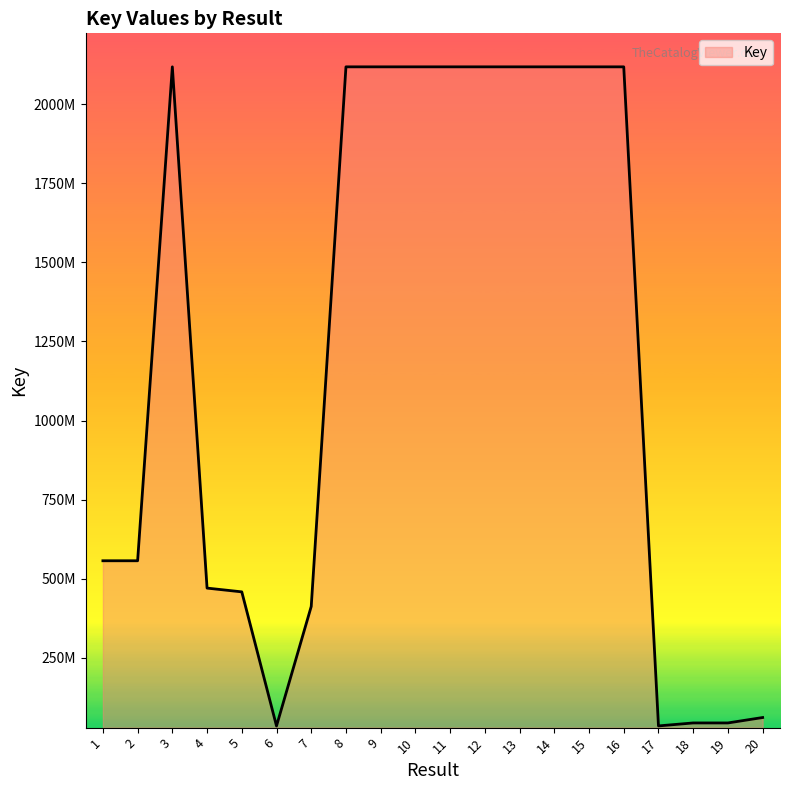

What is the difference between the maximum and minimum values?

2083224876